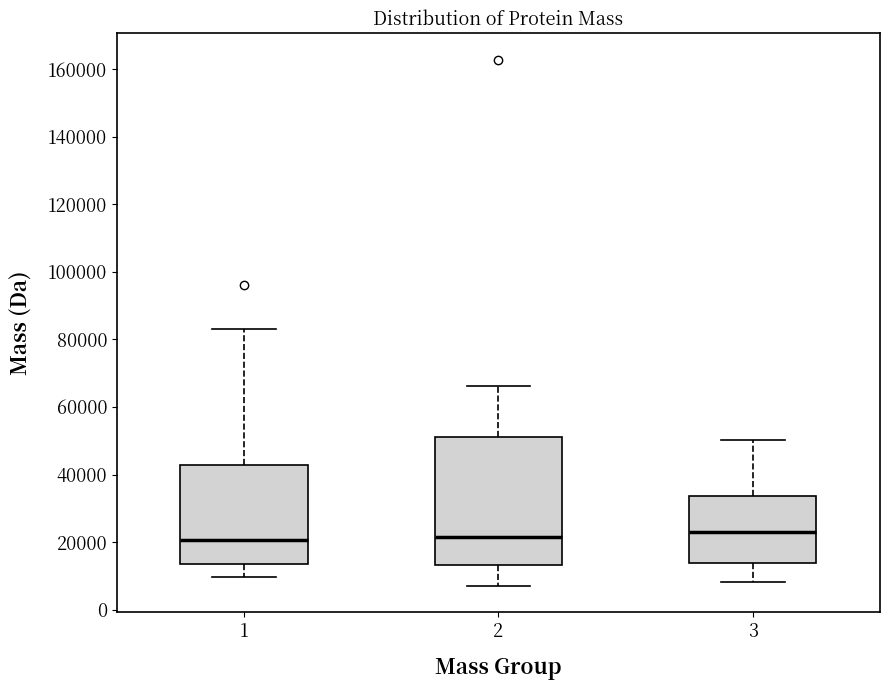

Reading left to right, read every box against the y-axis: the position of its median line, the range the box covers, and the ends of its whiskers. The values are not printed on the chart, so give them approximately, as read against the axis.

1: median 20000, box 14000 to 42000, whiskers 10000 to 84000
2: median 22000, box 14000 to 52000, whiskers 8000 to 66000
3: median 24000, box 14000 to 34000, whiskers 8000 to 50000